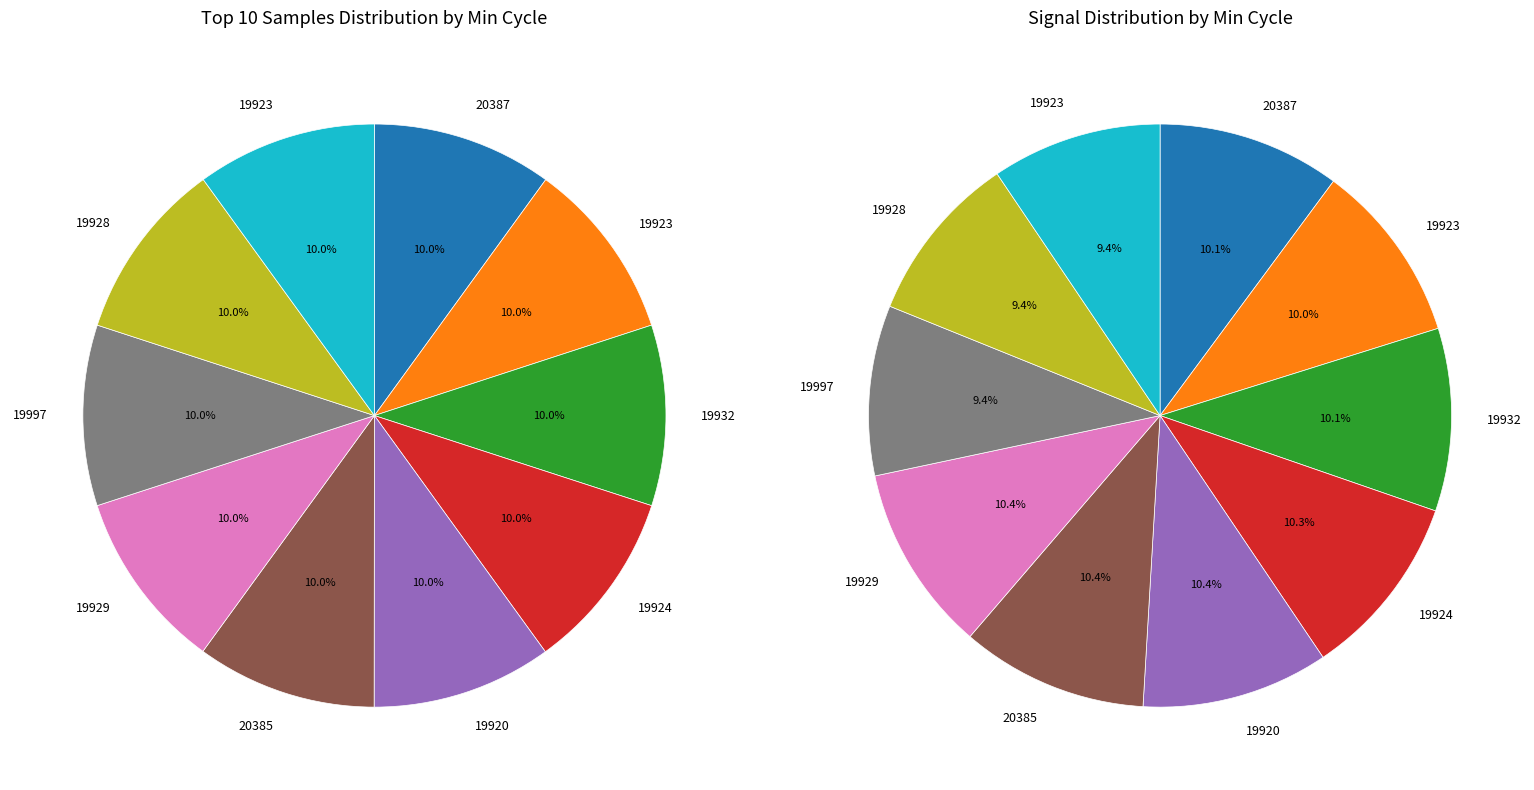

Is it true that 28/19920 is 10% of the pie?

True